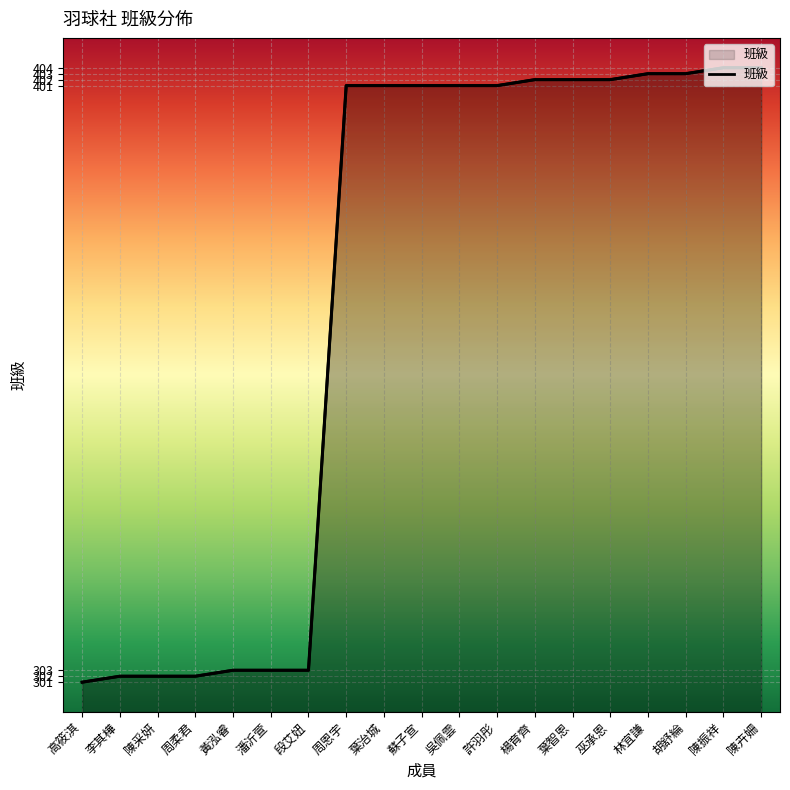

How many lines are shown in the chart?

1